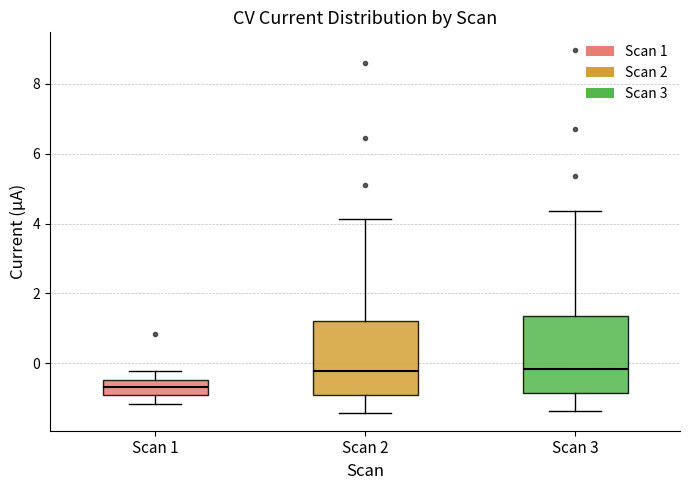

Reading left to right, read every box against the y-axis: the position of its median line, the range the box covers, and the ends of its whiskers. The values are not printed on the chart, so give them approximately, as read against the axis.

Scan 1: median -0.6, box -1.0 to -0.4, whiskers -1.2 to -0.2
Scan 2: median -0.2, box -1.0 to 1.2, whiskers -1.4 to 4.2
Scan 3: median -0.2, box -0.8 to 1.4, whiskers -1.4 to 4.4